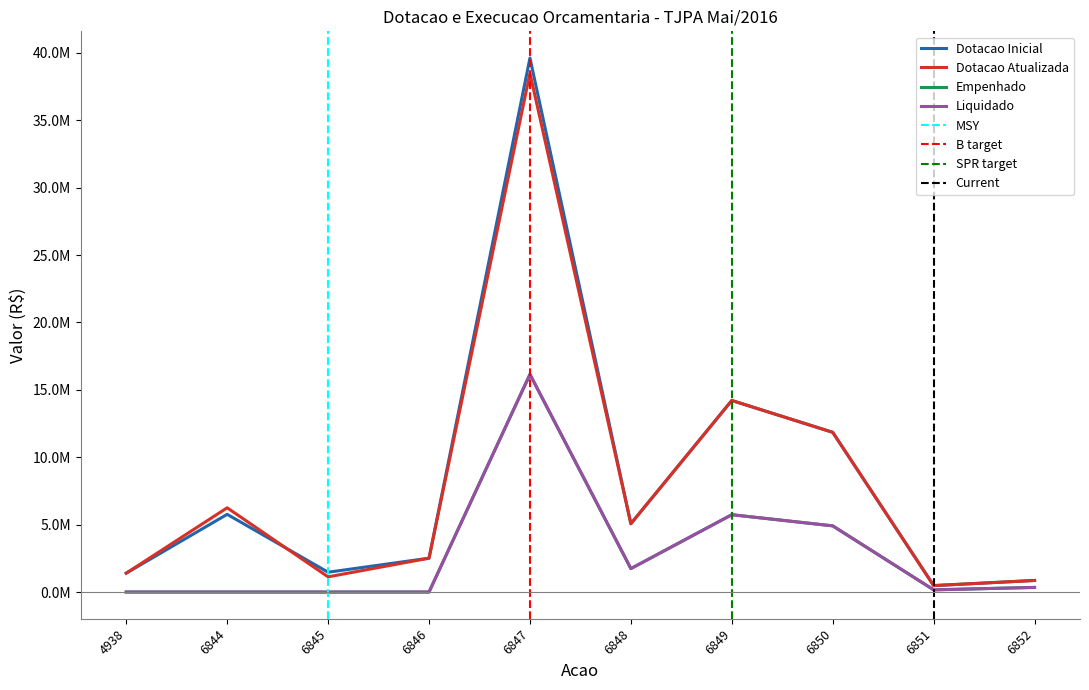

At how many categories does at least one series exceed 9273114?

3